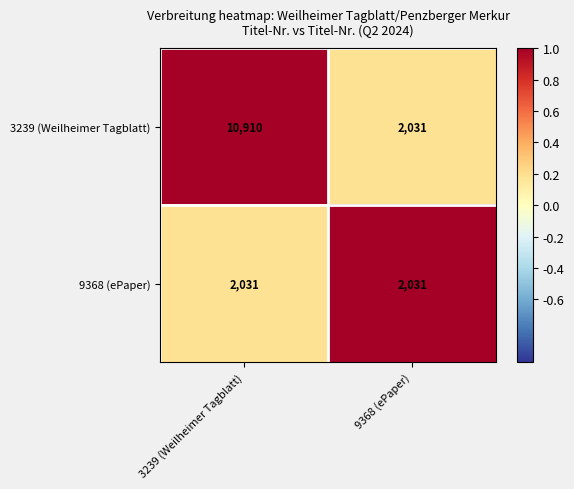

Which category has the highest value across all series?

3239 (Weilheimer Tagblatt)